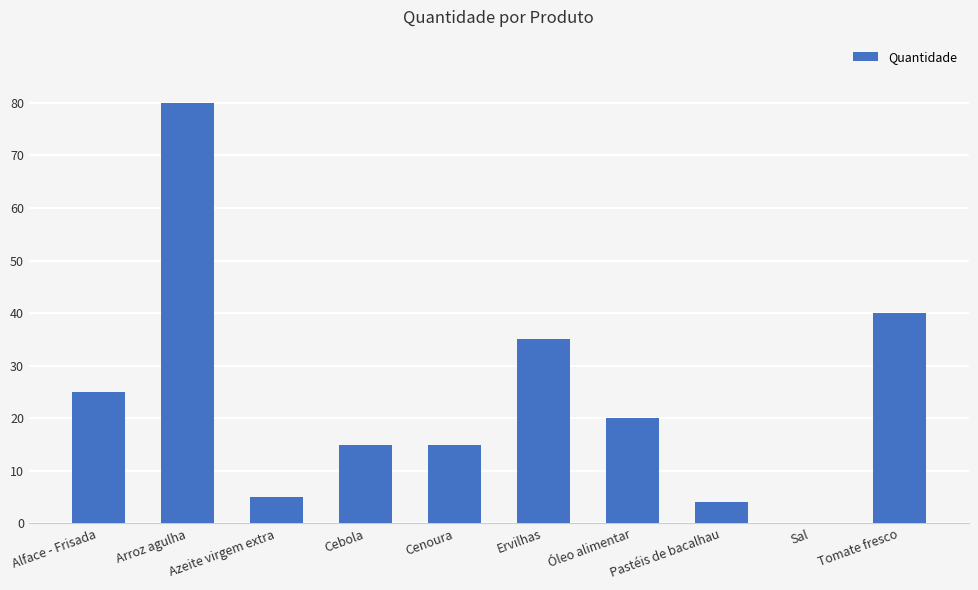

What is the maximum value shown in the chart?

80.0